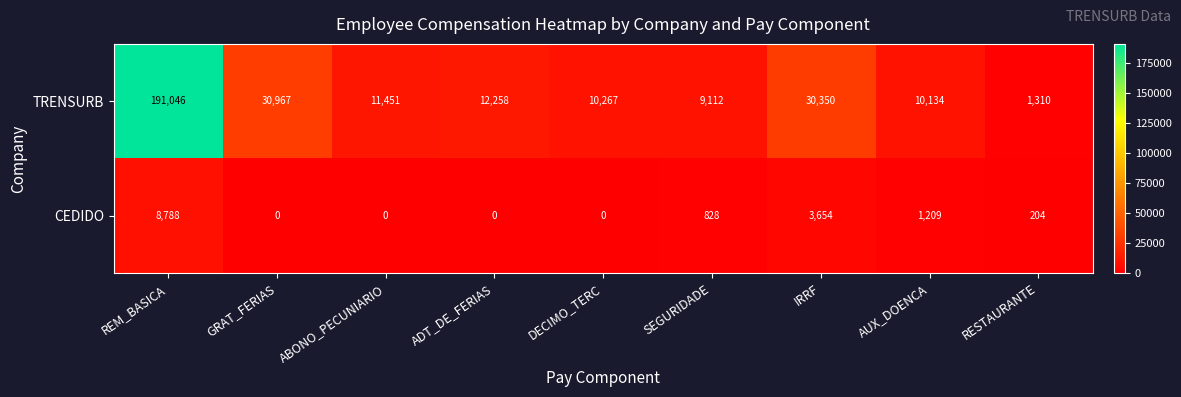

Which category has the lowest value in the TRENSURB series?

RESTAURANTE